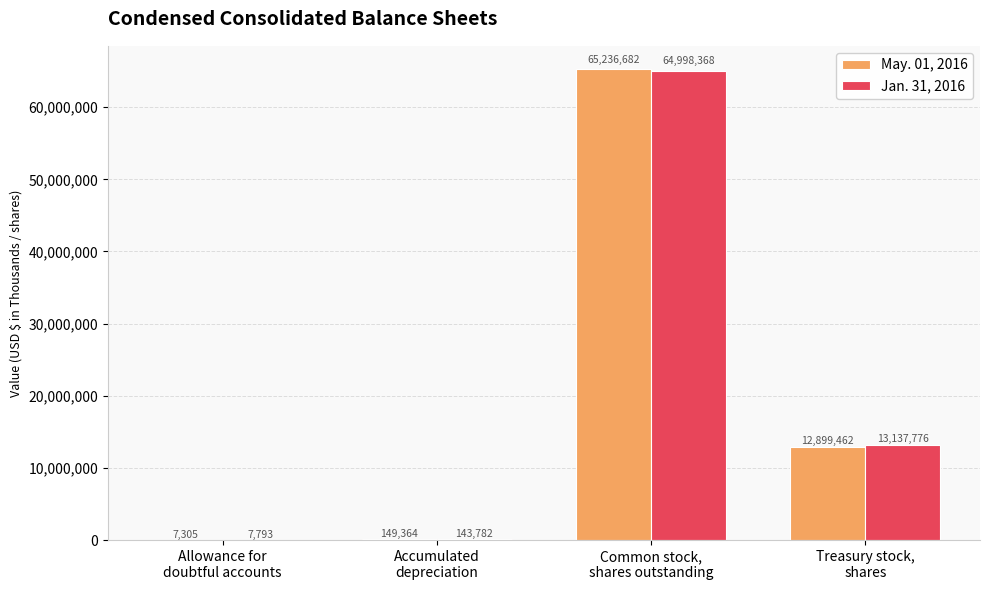

What is the sum of all May. 01, 2016 values?

78292813